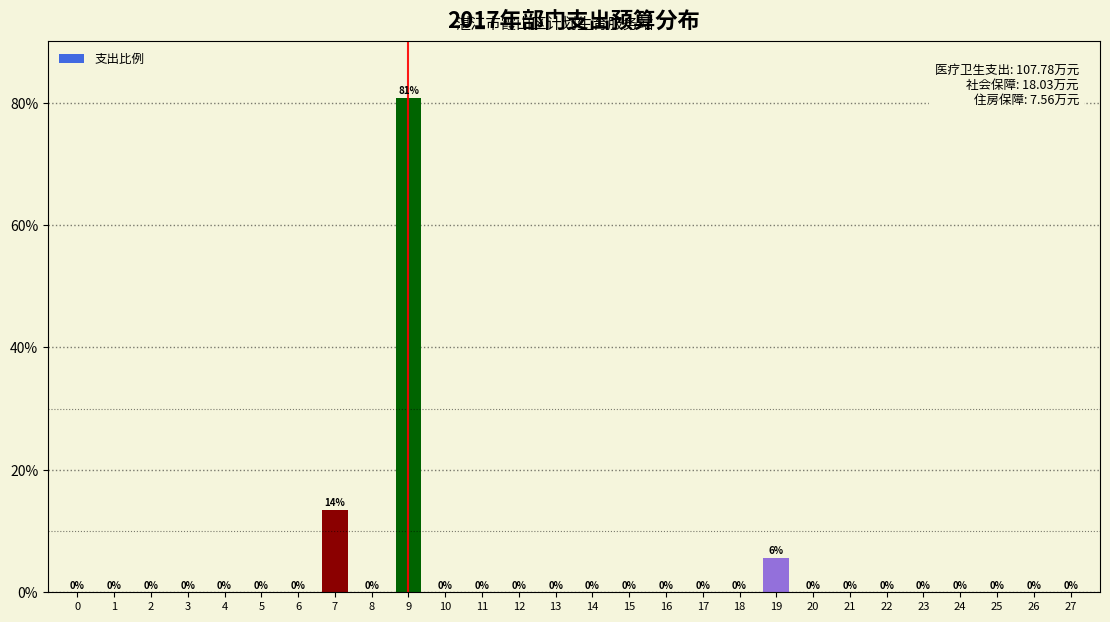

At which category does the chart reach its peak across all series?

9